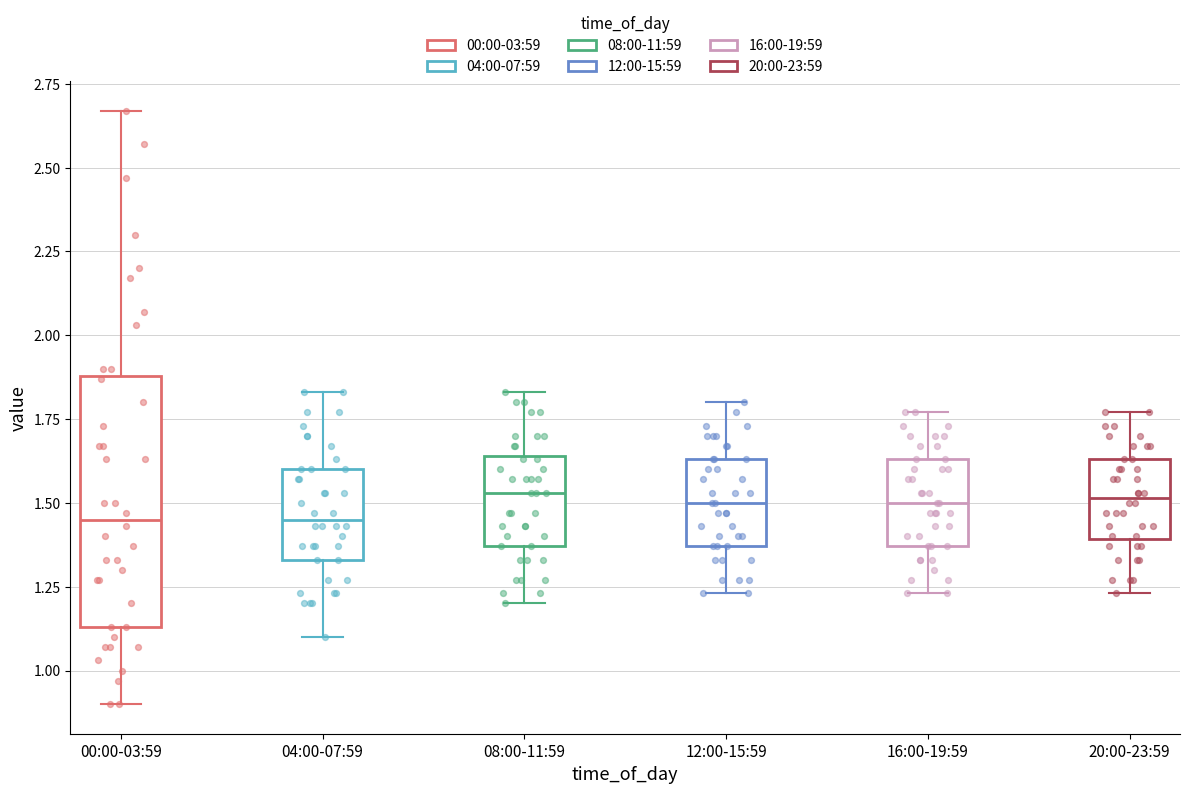

Comparing the boxes themselves (not the whiskers), which one is the tallest?

00:00-03:59